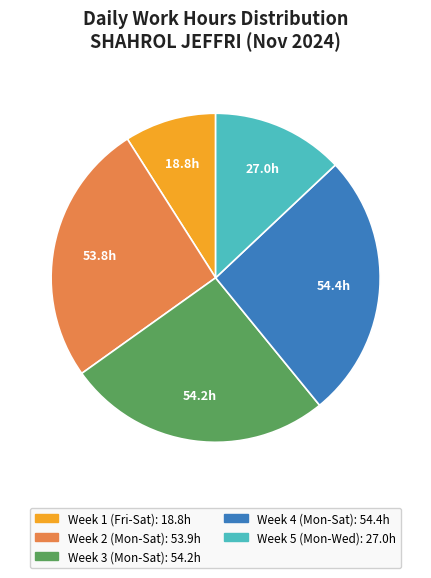

Is there any slice that represents more than half of the pie?

No